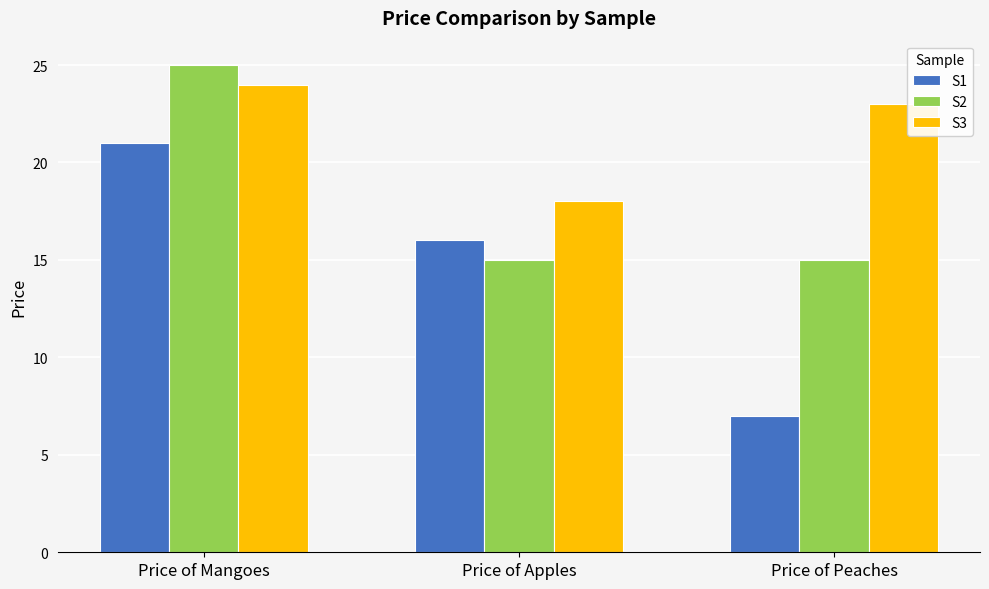

Reading right to left, what are all the values shown in this chart?

S1: Price of Peaches=7	Price of Apples=16	Price of Mangoes=21
S2: Price of Peaches=15	Price of Apples=15	Price of Mangoes=25
S3: Price of Peaches=23	Price of Apples=18	Price of Mangoes=24